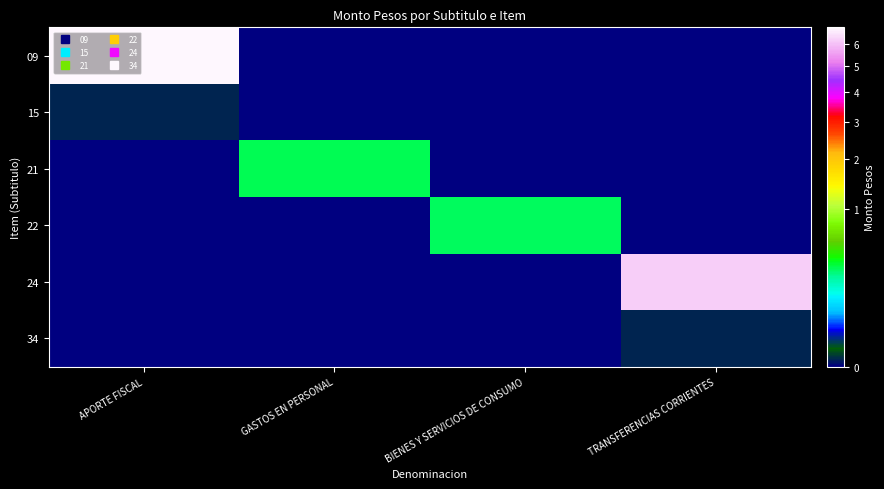

Reading right to left, extract all data points from this chart.

09: TRANSFERENCIAS CORRIENTES=0	BIENES Y SERVICIOS DE CONSUMO=0	GASTOS EN PERSONAL=0	APORTE FISCAL=6792868
15: TRANSFERENCIAS CORRIENTES=0	BIENES Y SERVICIOS DE CONSUMO=0	GASTOS EN PERSONAL=0	APORTE FISCAL=500
21: TRANSFERENCIAS CORRIENTES=0	BIENES Y SERVICIOS DE CONSUMO=0	GASTOS EN PERSONAL=309175	APORTE FISCAL=0
22: TRANSFERENCIAS CORRIENTES=0	BIENES Y SERVICIOS DE CONSUMO=296865	GASTOS EN PERSONAL=0	APORTE FISCAL=0
24: TRANSFERENCIAS CORRIENTES=6186828	BIENES Y SERVICIOS DE CONSUMO=0	GASTOS EN PERSONAL=0	APORTE FISCAL=0
34: TRANSFERENCIAS CORRIENTES=500	BIENES Y SERVICIOS DE CONSUMO=0	GASTOS EN PERSONAL=0	APORTE FISCAL=0